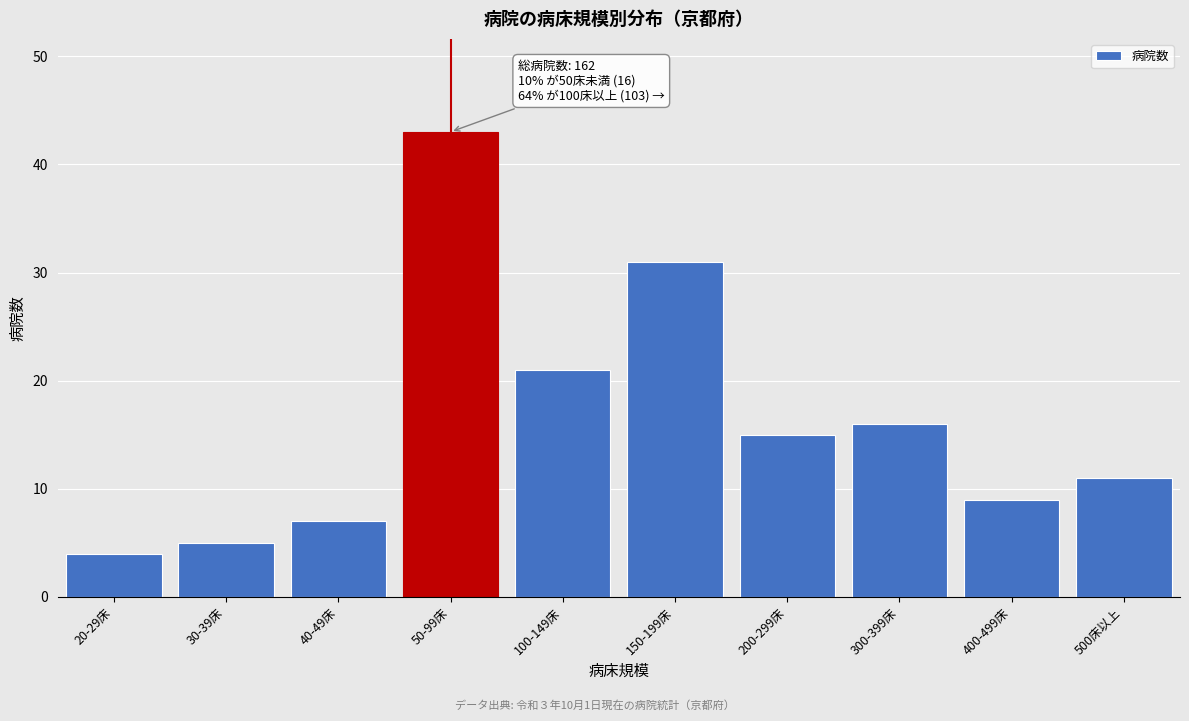

Reading right to left, transcribe all the data shown in this chart.

11	9	16	15	31	21	43	7	5	4